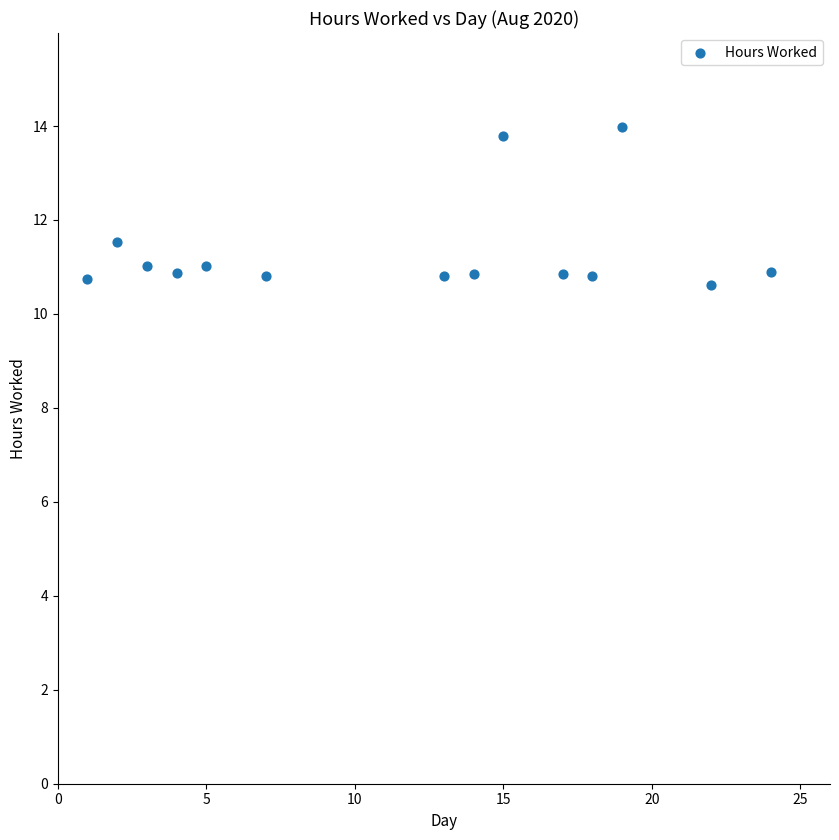

What is the range of X values (max minus min)?

23.0